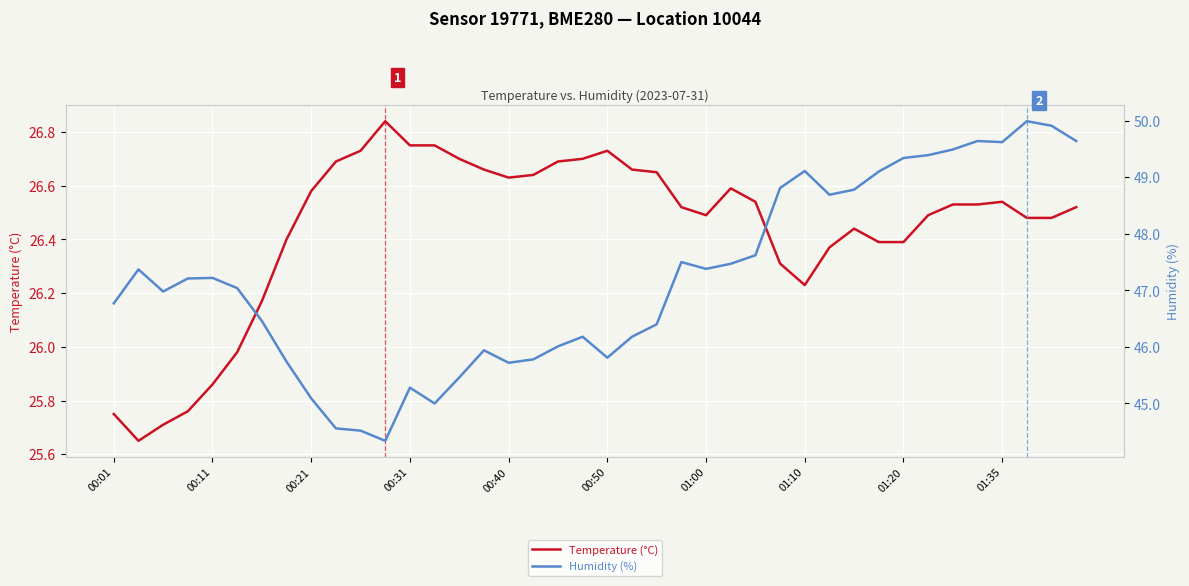

True or false: Temperature (°C) has a value of 26.5 at 01:00.

True